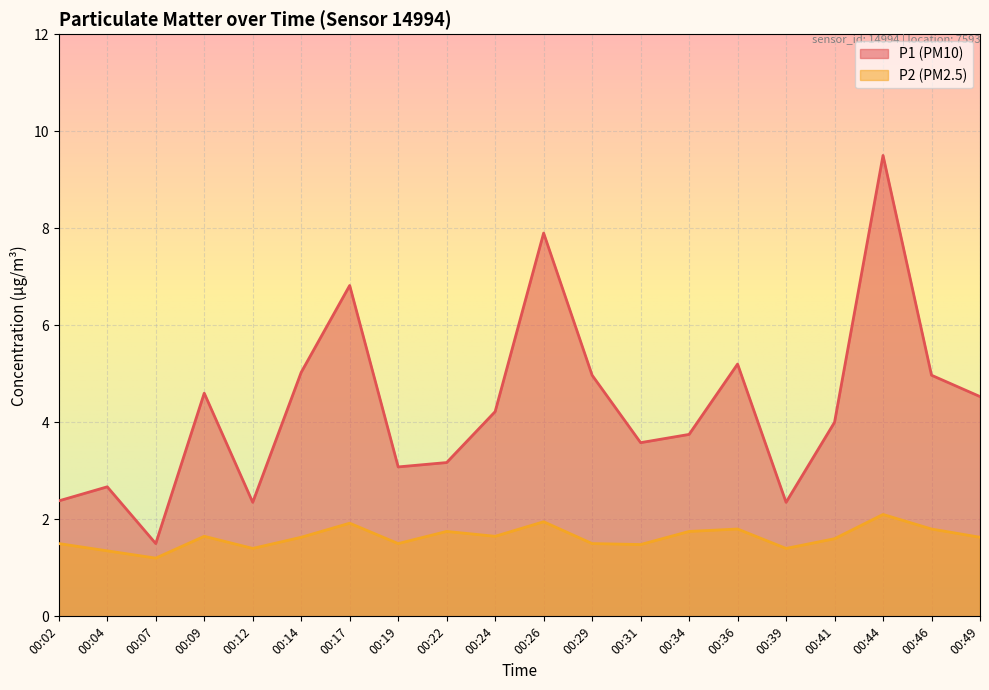

What is the maximum value for P1?

9.5